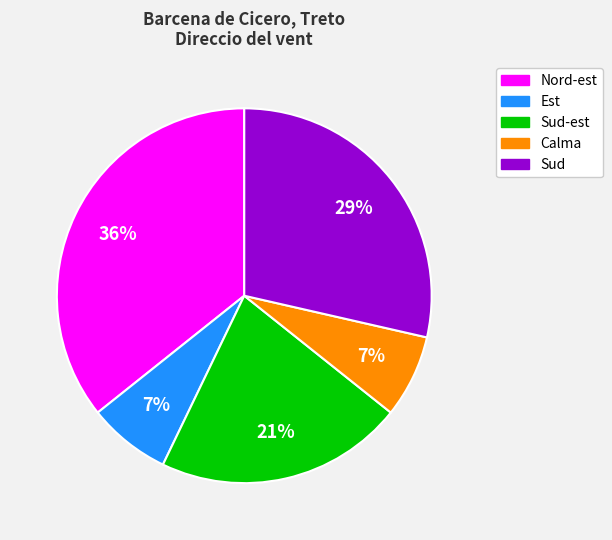

Which slice is the largest?

Nord-est